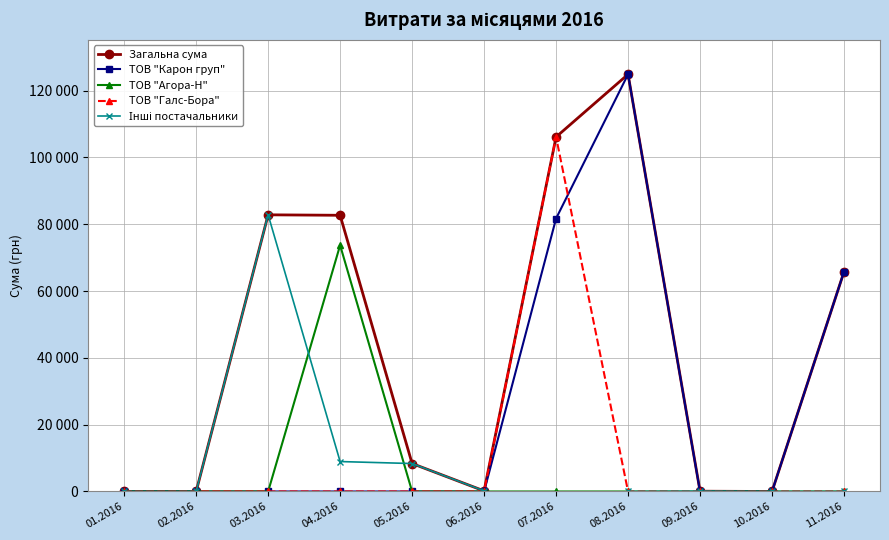

What is the label of the 4th point from the left?

04.2016